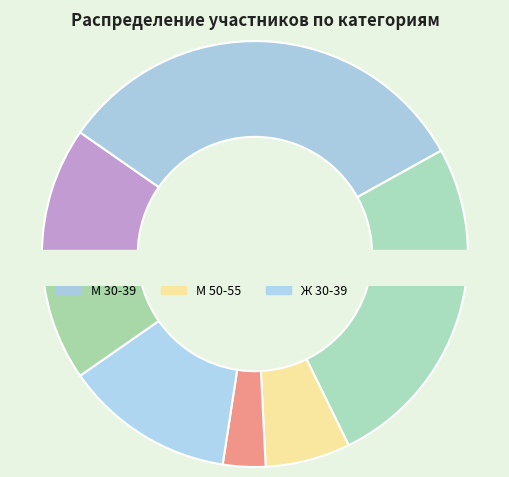

To the nearest percent, what is the average slice percentage?

14%